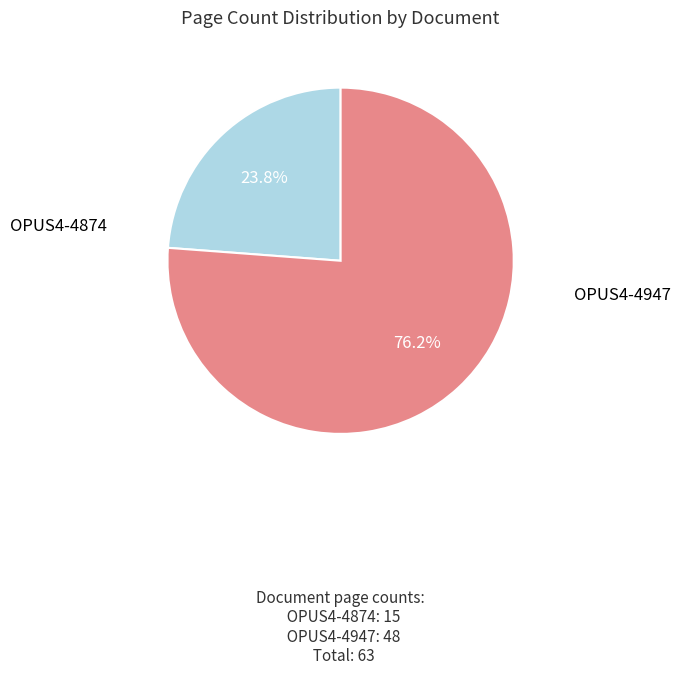

Does any single category account for the majority?

Yes